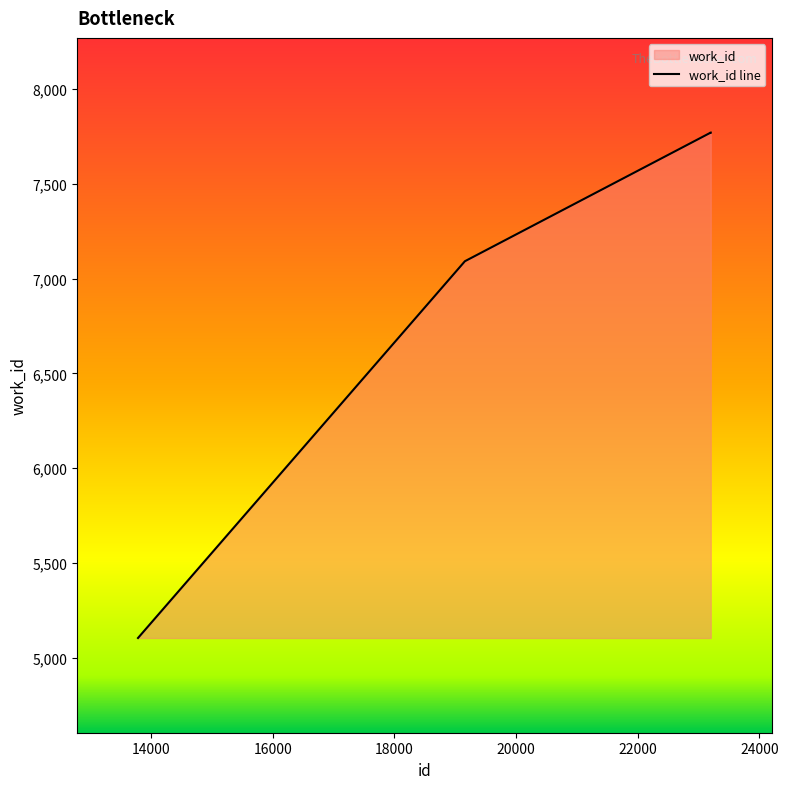

What is the ratio of the value at 23201 to the value at 23197?

1.0